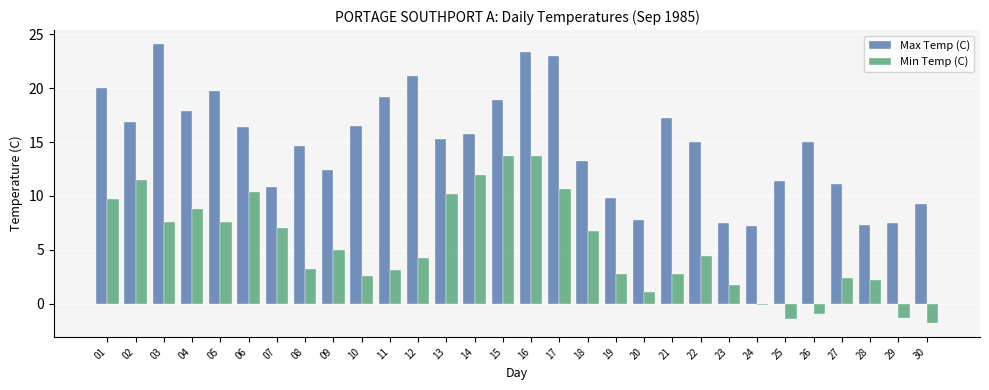

Between 06 and 08, which series saw the biggest shift?

Min Temp (C)